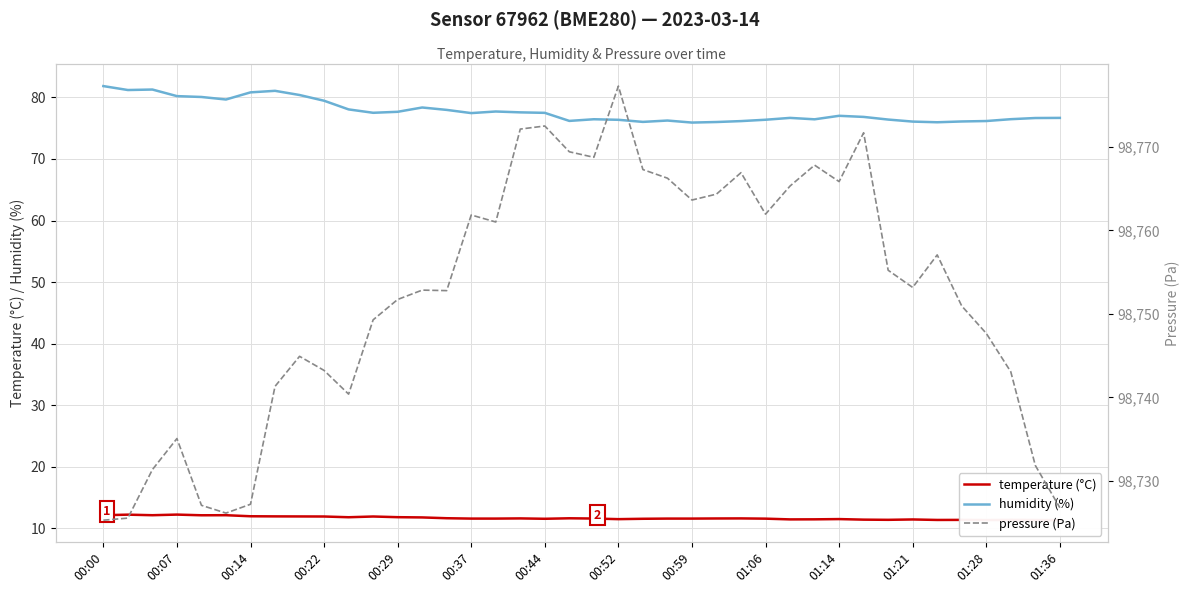

Reading left to right, list all the values displayed in this chart.

temperature (°C): 12.1	12.2	12.1	12.2	12.1	12.1	11.9	11.9	11.9	11.9	11.8	11.9	11.8	11.7	11.6	11.6	11.6	11.6	11.5	11.6	11.6	11.5	11.5	11.6	11.6	11.6	11.6	11.5	11.4	11.4	11.5	11.4	11.3	11.4	11.3	11.3	11.3	11.3	11.3	11.3
humidity (%): 81.8	81.2	81.3	80.2	80.1	79.7	80.8	81.1	80.4	79.5	78.1	77.5	77.7	78.4	78.0	77.5	77.7	77.6	77.5	76.2	76.5	76.4	76.0	76.2	75.9	76.0	76.2	76.4	76.7	76.5	77.0	76.8	76.4	76.1	76.0	76.1	76.2	76.5	76.7	76.7
pressure (Pa): 98725.3	98725.5	98731.3	98735.1	98727.1	98726.1	98727.2	98741.3	98744.9	98743.2	98740.4	98749.3	98751.7	98752.8	98752.8	98761.8	98761.0	98772.1	98772.5	98769.4	98768.8	98777.3	98767.3	98766.2	98763.6	98764.3	98766.9	98761.9	98765.3	98767.8	98765.8	98771.7	98755.2	98753.2	98757.1	98750.9	98747.7	98743.1	98731.8	98726.8